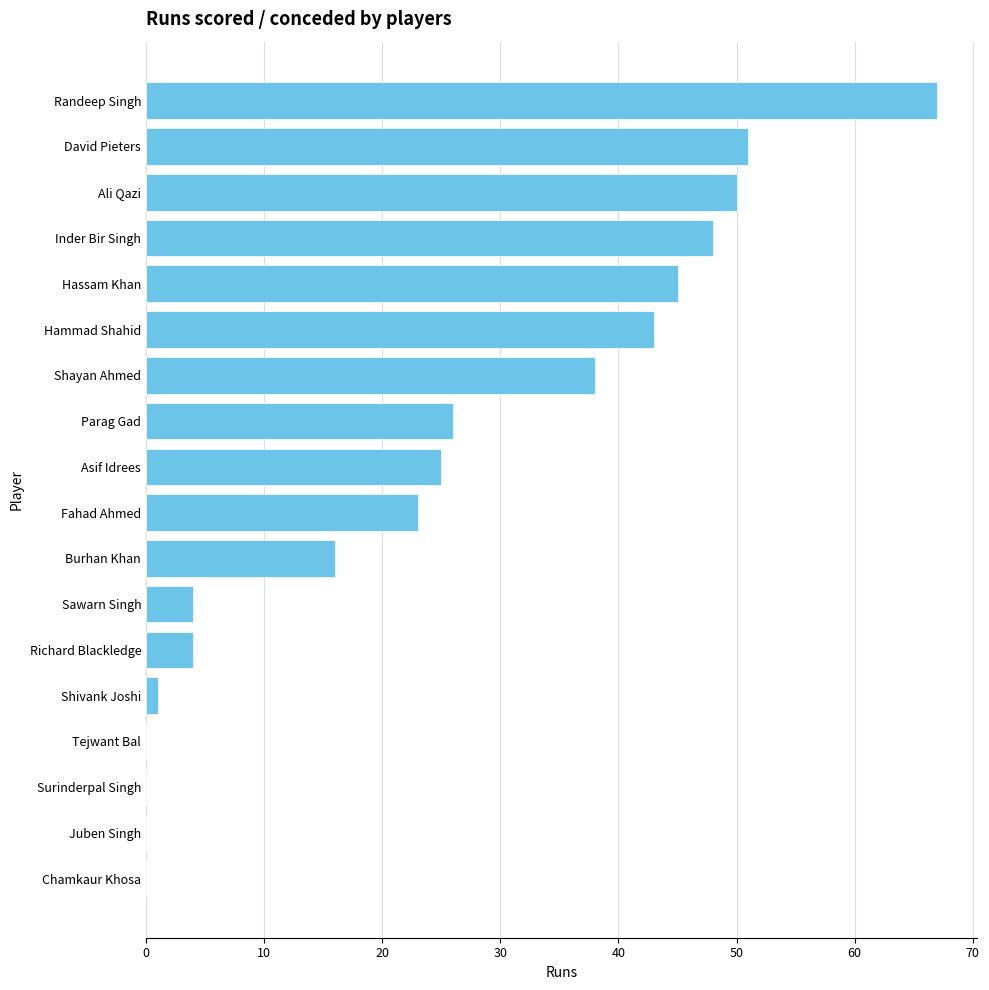

What is the sum of the values at Juben Singh and Parag Gad?

26